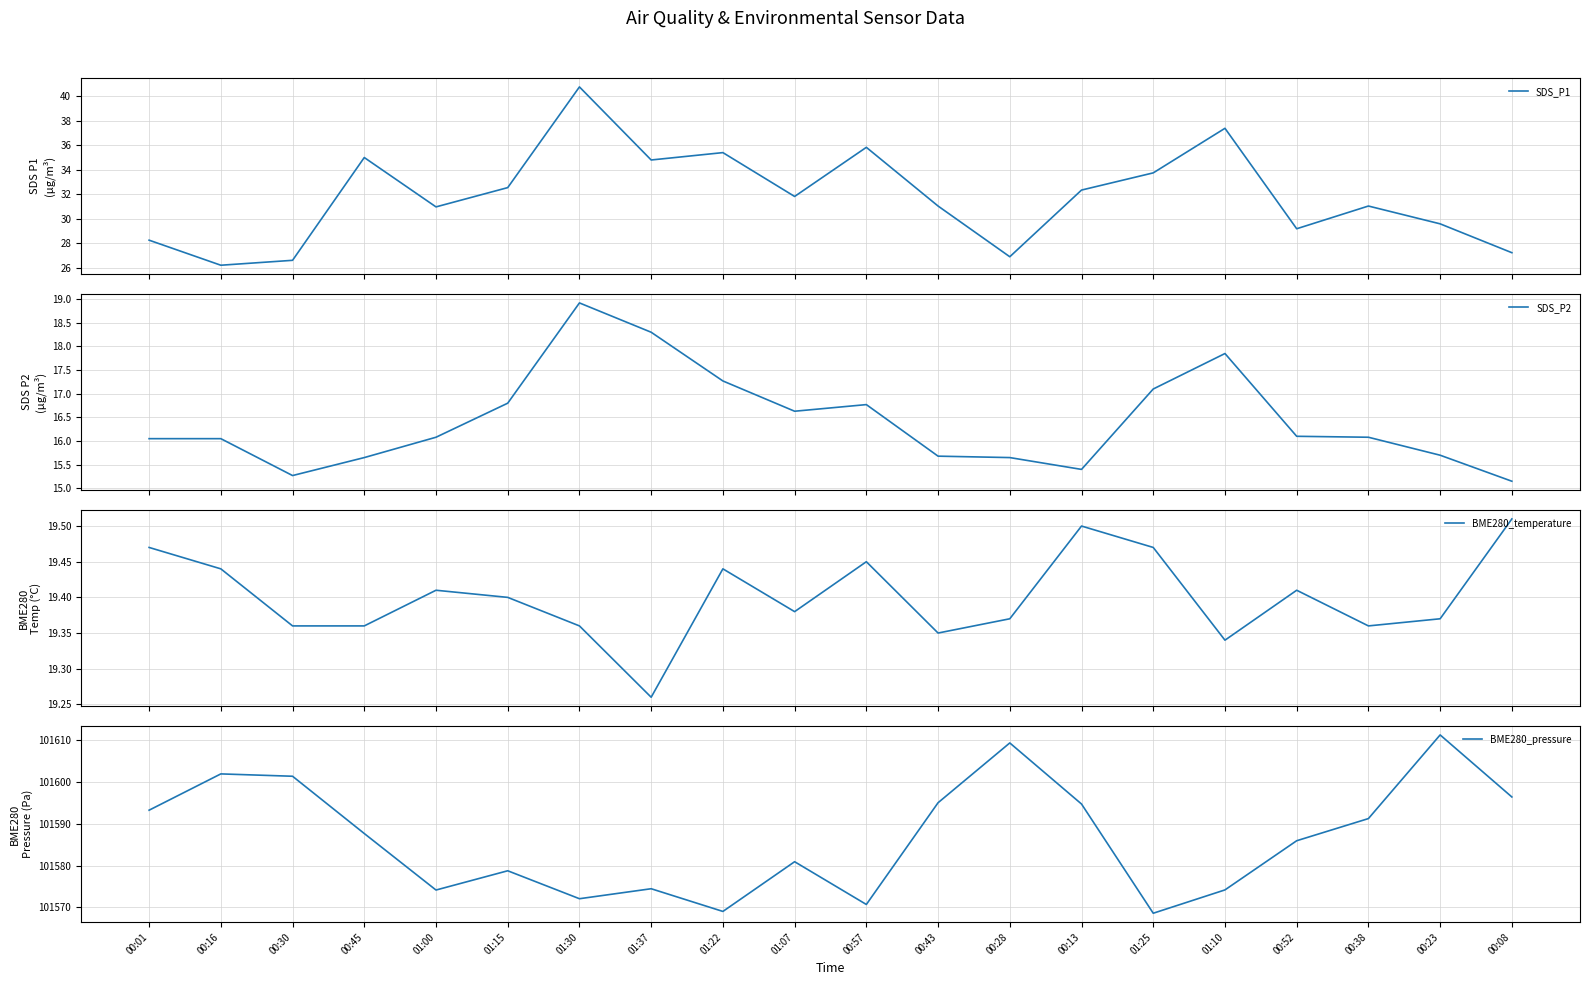

Where is the first local maximum for SDS_P2?

01:30